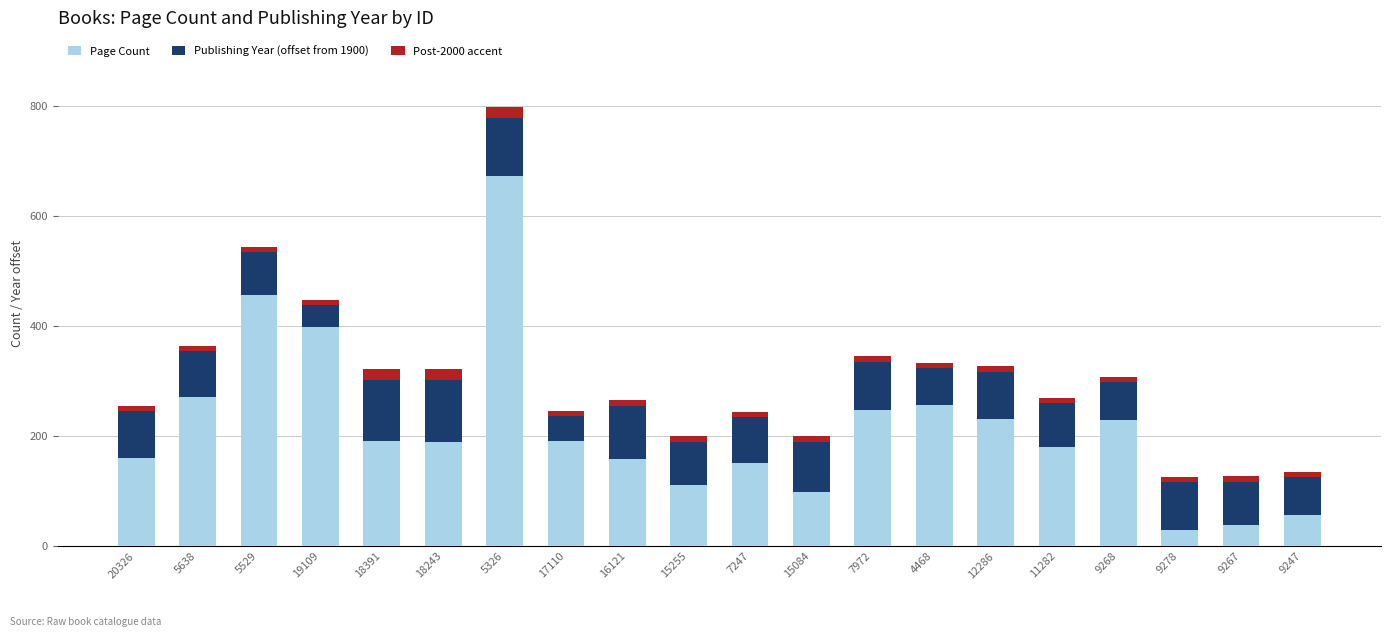

The Page Count series shows 30 at 9278. True or false?

True